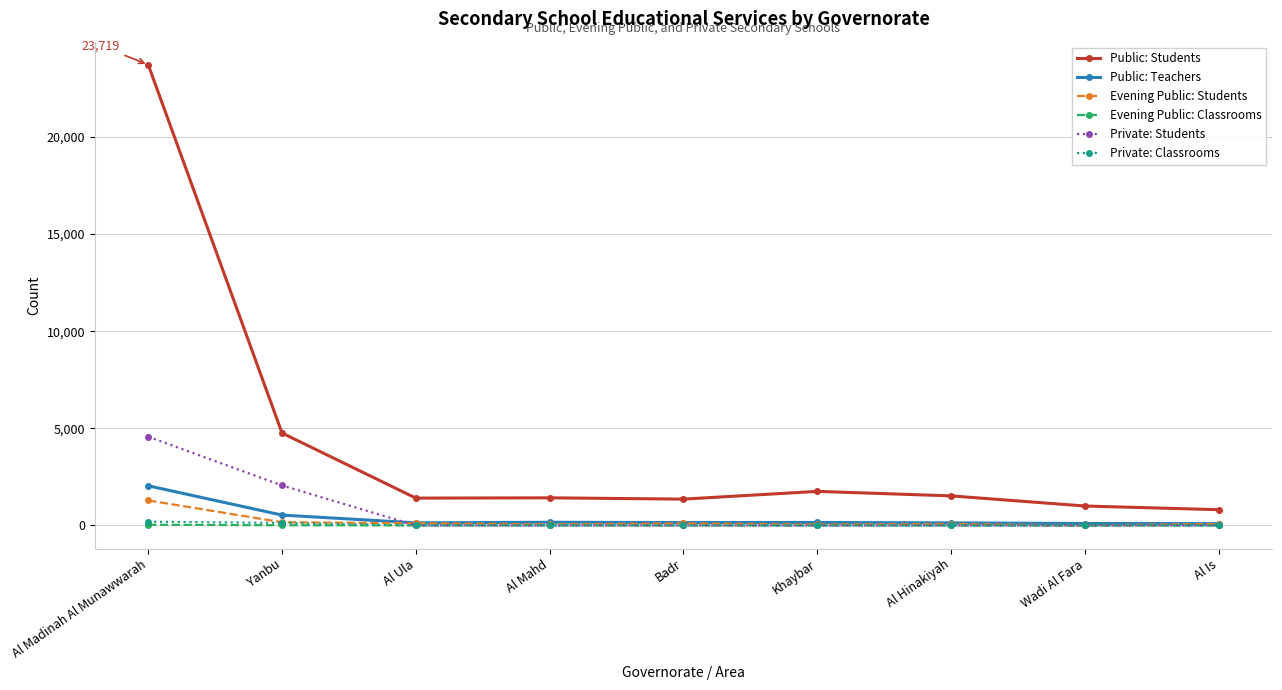

Is it true that Private: Classrooms equals 194 at Al Madinah Al Munawwarah?

True